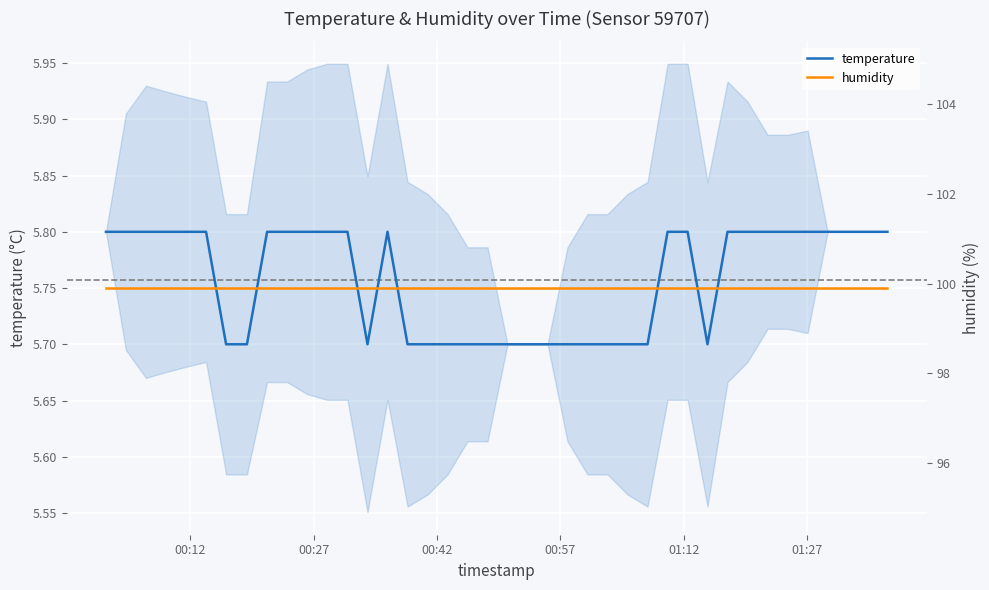

Which category has the highest value in the humidity series?

00:12